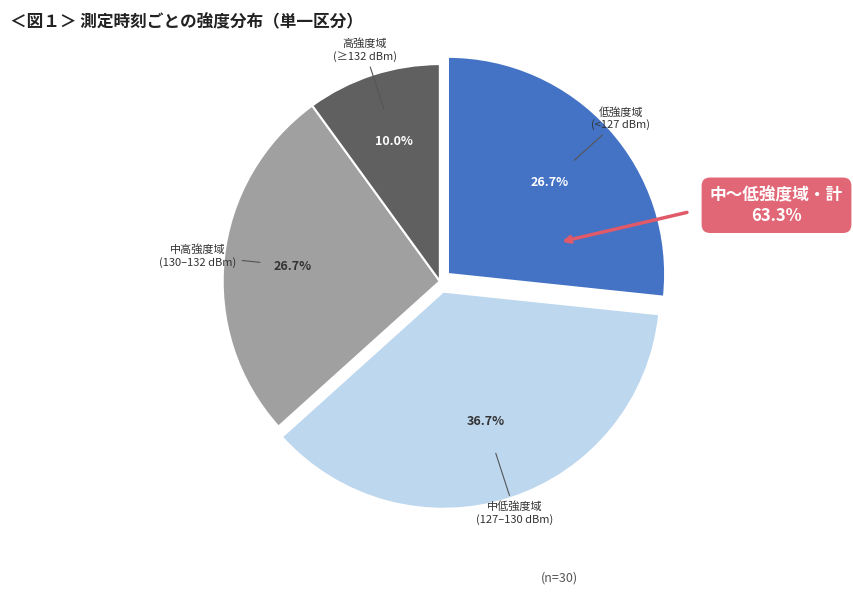

Is there any slice that represents more than half of the pie?

No